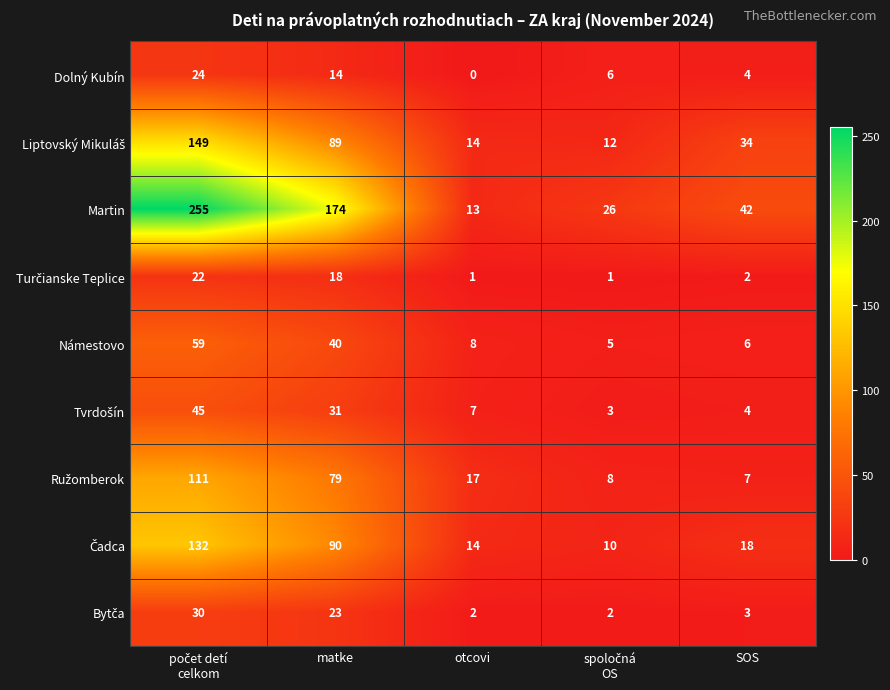

The value of Martin at SOS is 42. True or false?

True